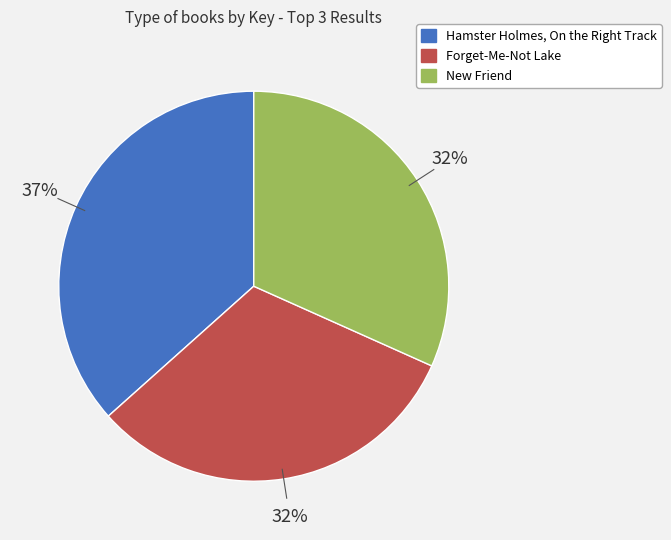

Is there any slice that represents more than half of the pie?

No